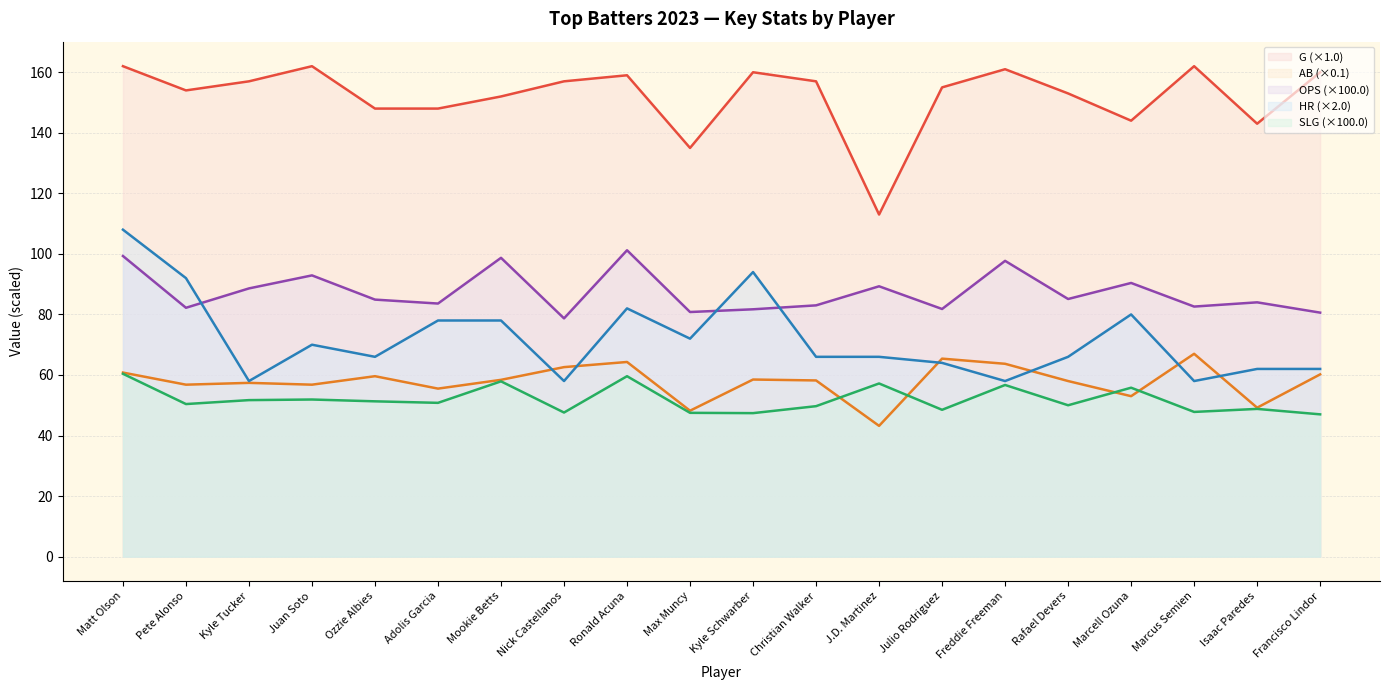

Reading right to left, extract all data points from this chart.

G: 160.0	143.0	162.0	144.0	153.0	161.0	155.0	113.0	157.0	160.0	135.0	159.0	157.0	152.0	148.0	148.0	162.0	157.0	154.0	162.0
AB: 60.2	49.2	67.0	53.0	58.0	63.7	65.4	43.2	58.2	58.5	48.2	64.3	62.6	58.4	55.5	59.6	56.8	57.4	56.8	60.8
OPS: 80.6	84.0	82.6	90.4	85.1	97.7	81.8	89.3	83.0	81.7	80.8	101.2	78.7	98.7	83.6	84.9	92.9	88.6	82.2	99.3
HR: 62.0	62.0	58.0	80.0	66.0	58.0	64.0	66.0	66.0	94.0	72.0	82.0	58.0	78.0	78.0	66.0	70.0	58.0	92.0	108.0
SLG: 47.0	48.8	47.8	55.8	50.0	56.7	48.5	57.2	49.7	47.4	47.5	59.6	47.6	57.9	50.8	51.3	51.9	51.7	50.4	60.4